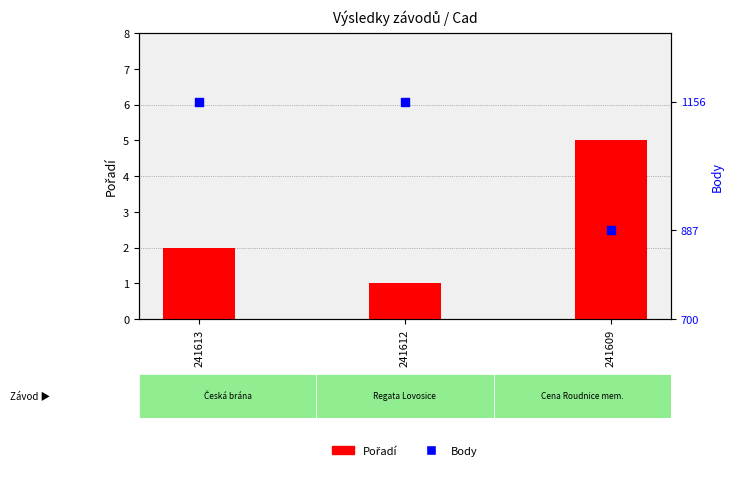

Which series has the largest total across all categories?

Body